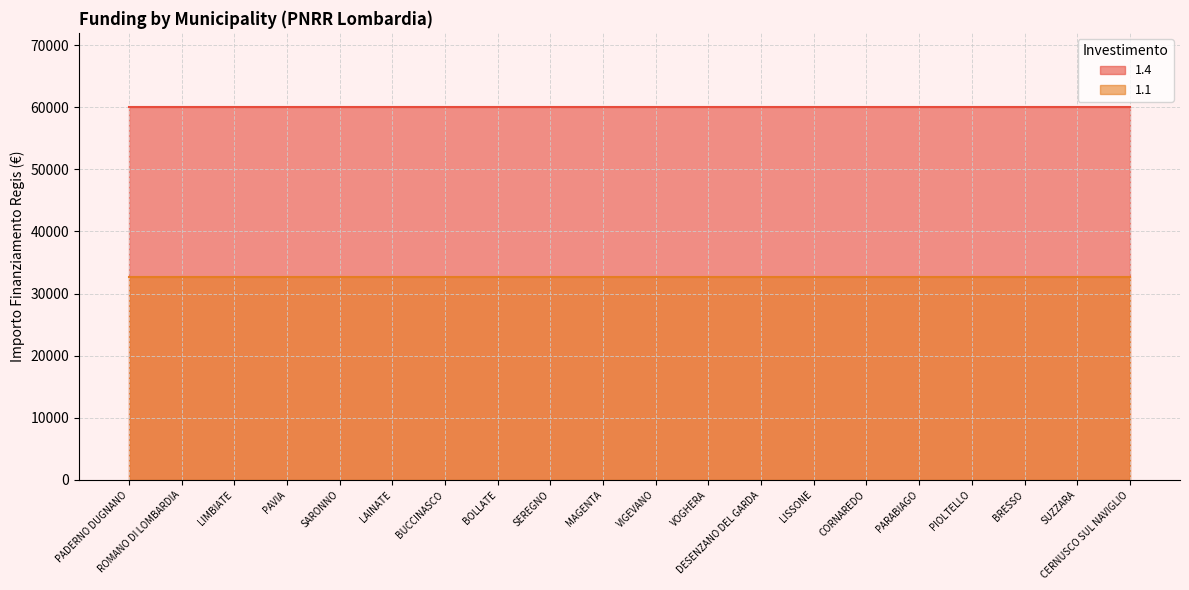

List the labels in order of 1.1 value, smallest first.

PADERNO DUGNANO, ROMANO DI LOMBARDIA, LIMBIATE, PAVIA, SARONNO, LAINATE, BUCCINASCO, BOLLATE, SEREGNO, MAGENTA, VIGEVANO, VOGHERA, DESENZANO DEL GARDA, LISSONE, CORNAREDO, PARABIAGO, PIOLTELLO, BRESSO, SUZZARA, CERNUSCO SUL NAVIGLIO